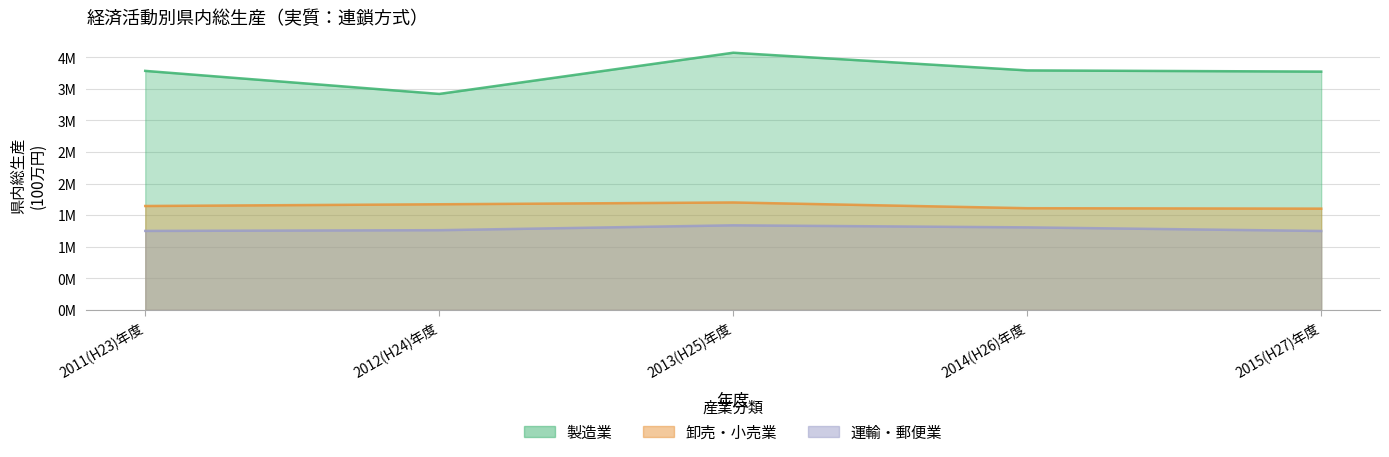

True or false: 運輸・郵便業 and 製造業 intersect in this chart.

False